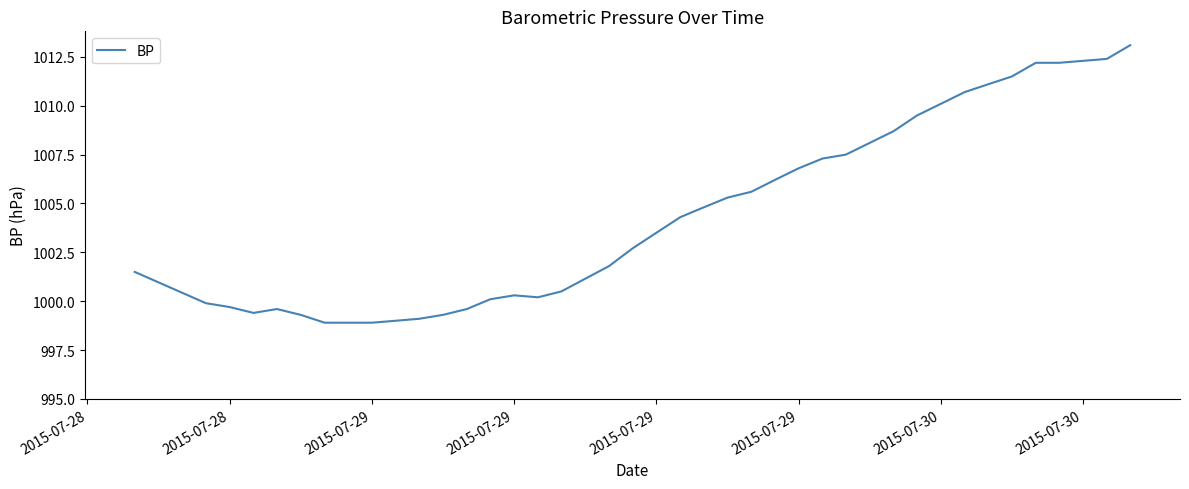

What is the maximum value shown in the chart?

1013.1